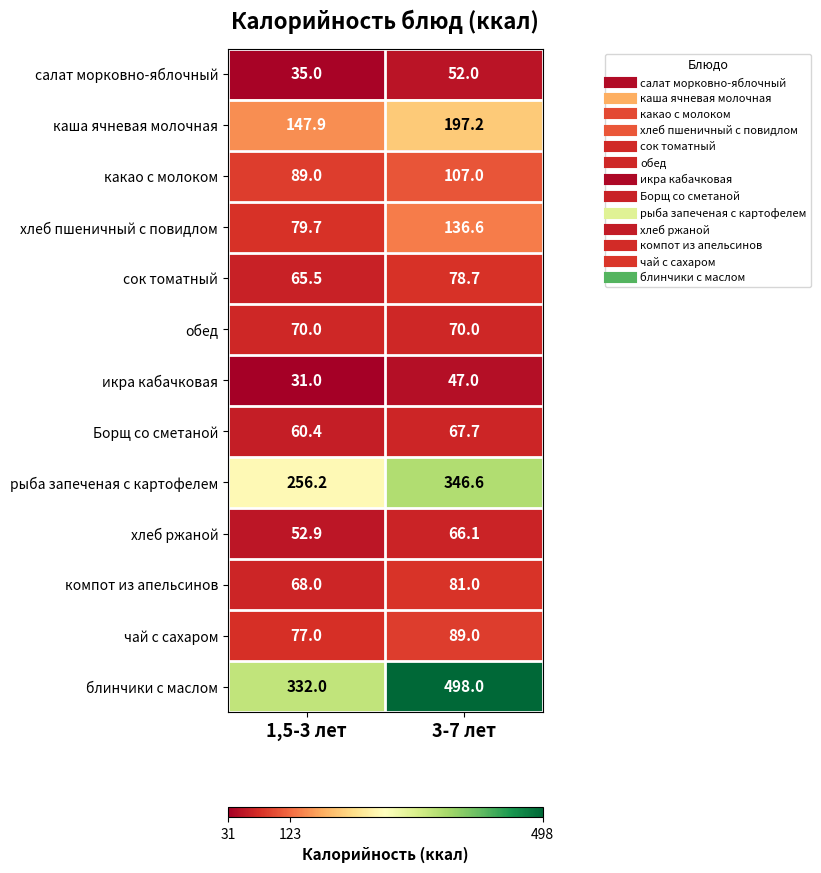

True or false: обед has a value of 107.7 at 3-7 лет.

False